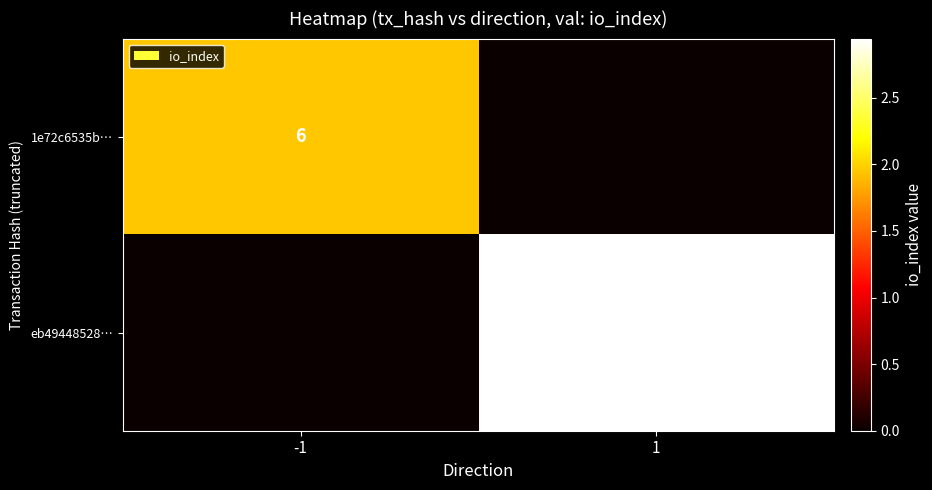

How many distinct data groups are displayed?

2